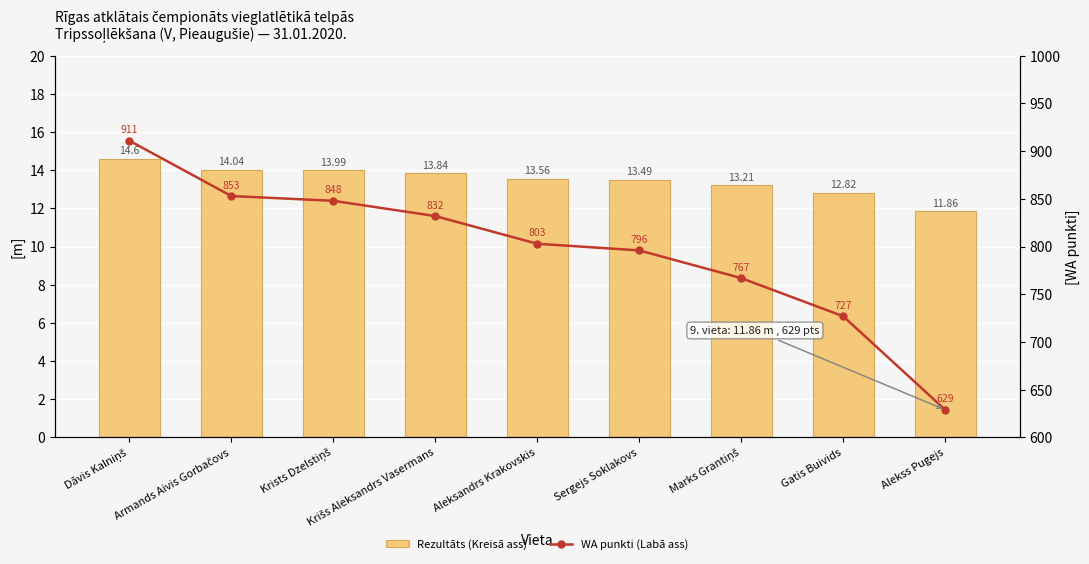

What is the total value across all series at Alekss Pugejs?

640.9